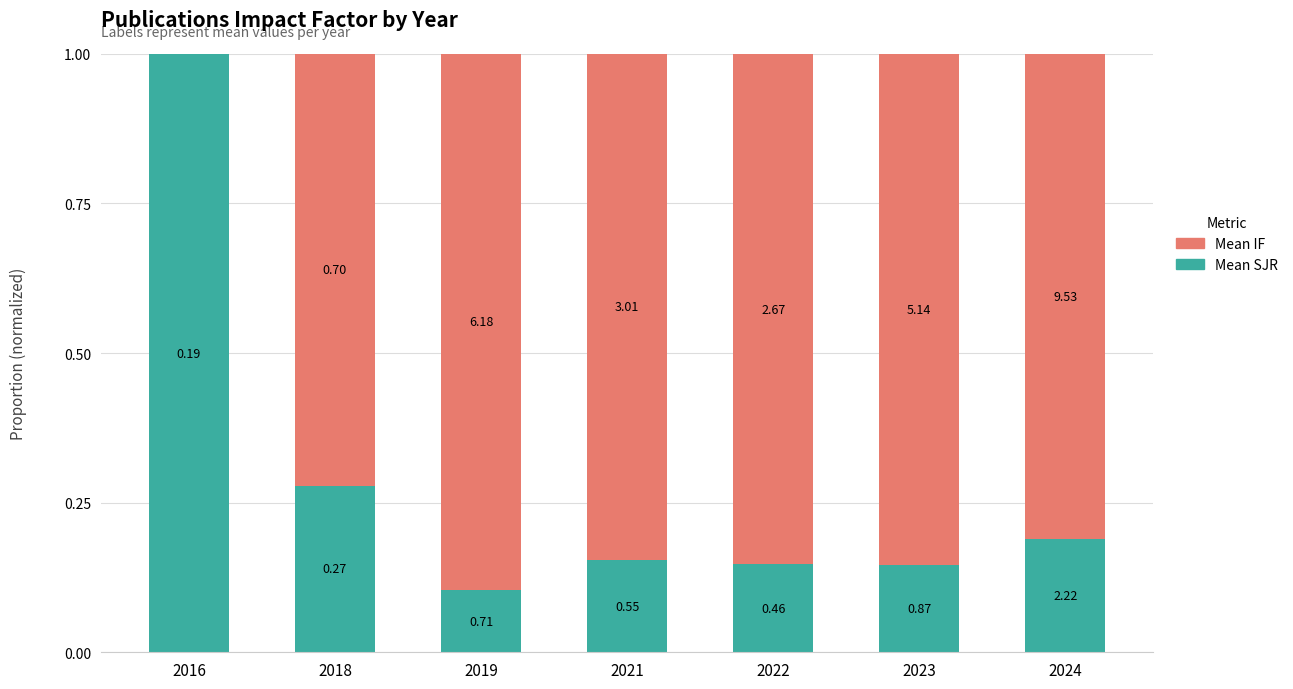

Are the bars horizontal?

No